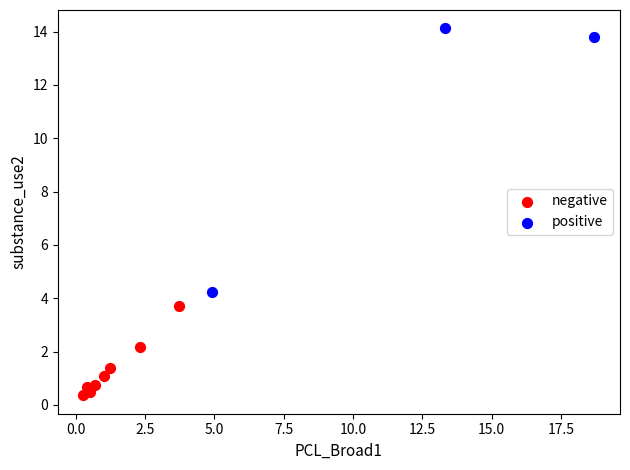

Which series reaches the minimum Y coordinate?

negative